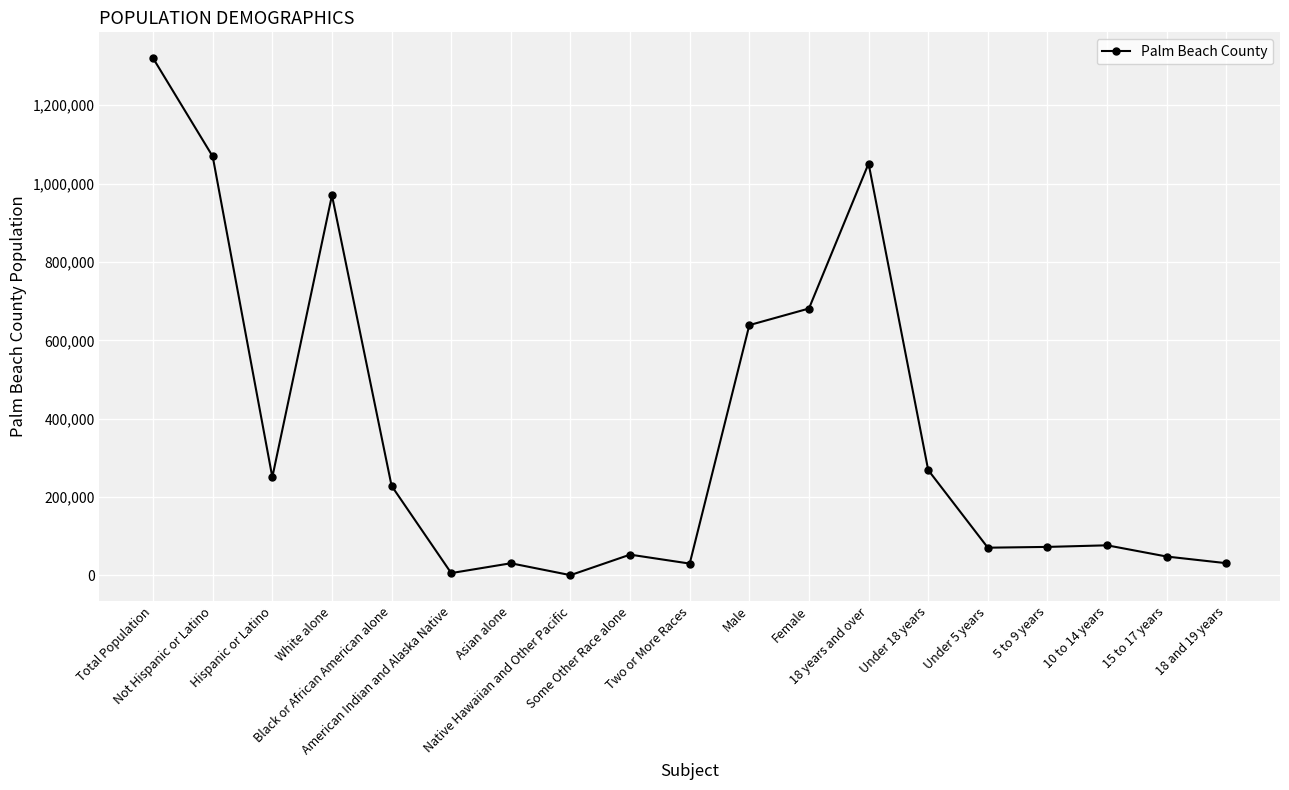

The value at Under 5 years is 19263. True or false?

False